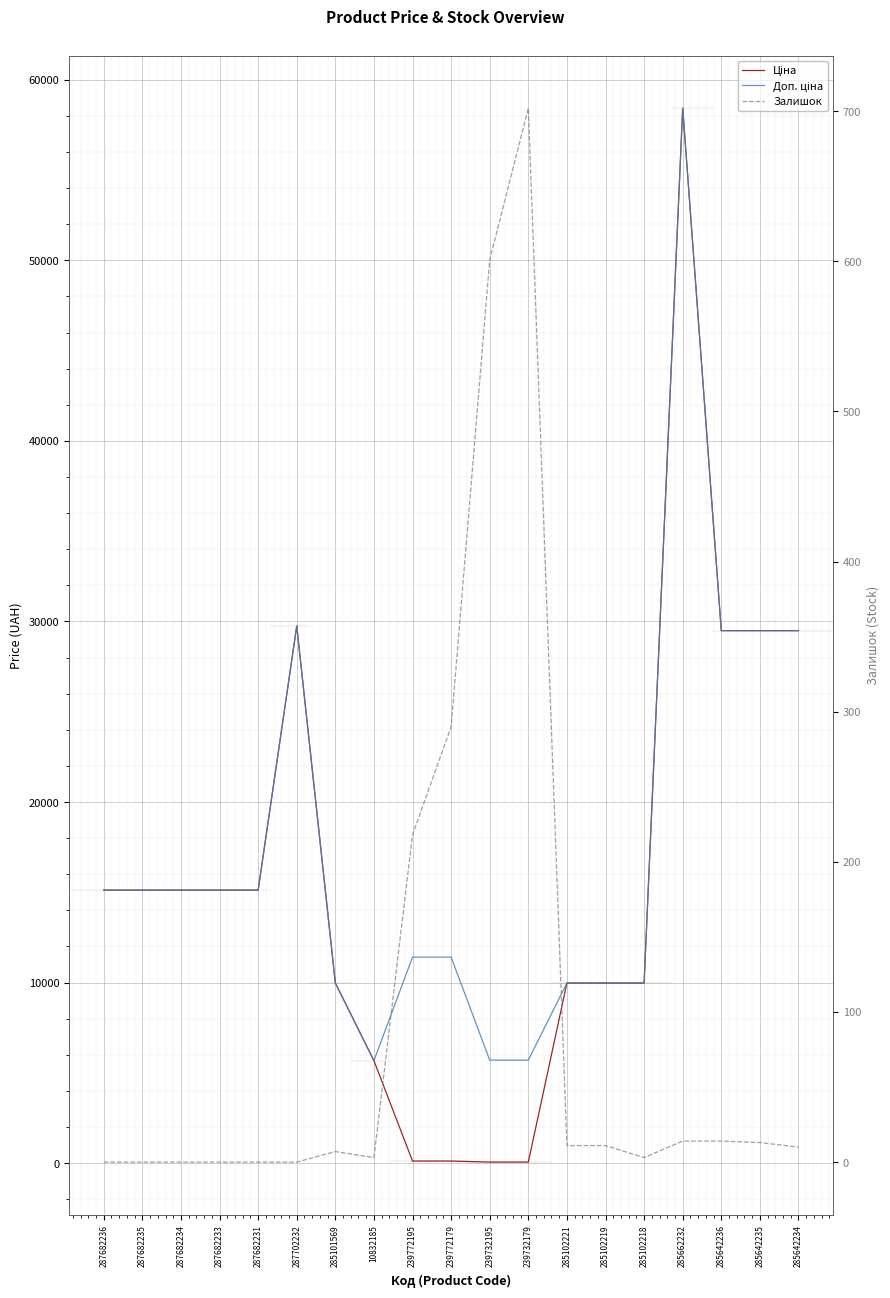

What is the maximum value for Доп. ціна?

58426.5